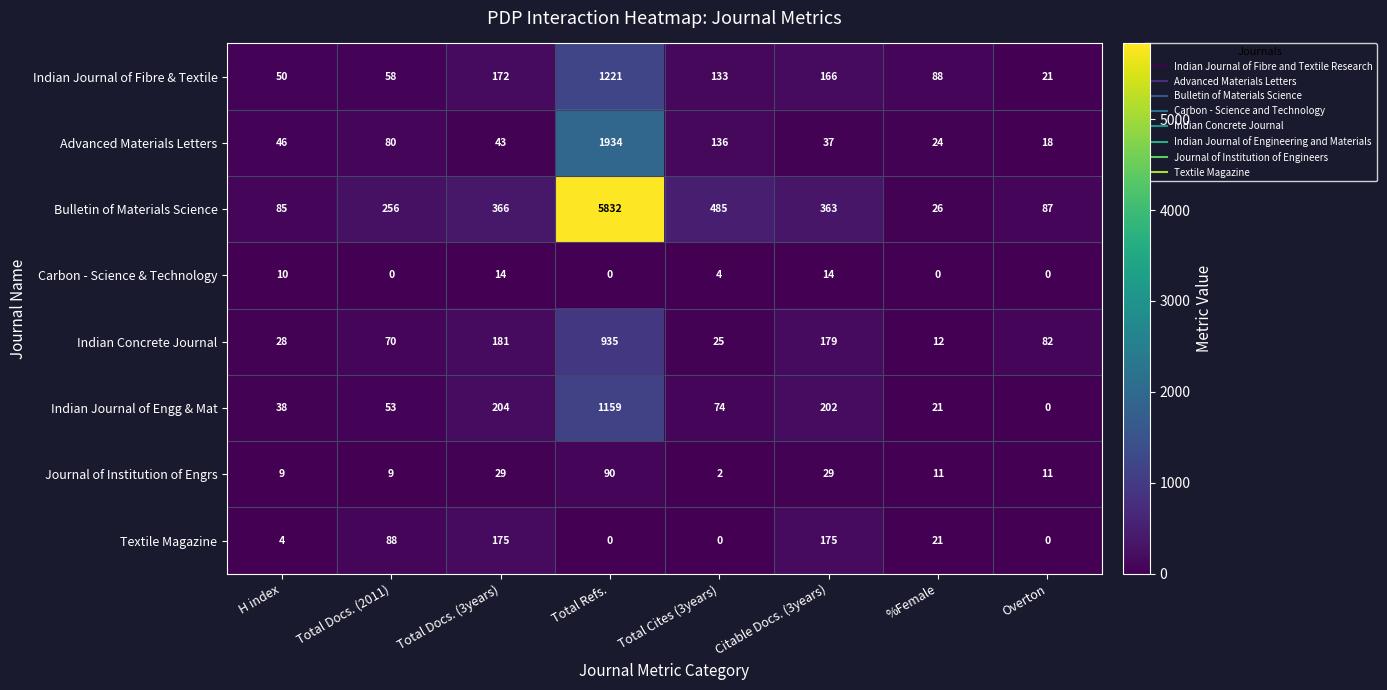

Between H index and Total Refs., which series saw the biggest shift?

Bulletin of Materials Science